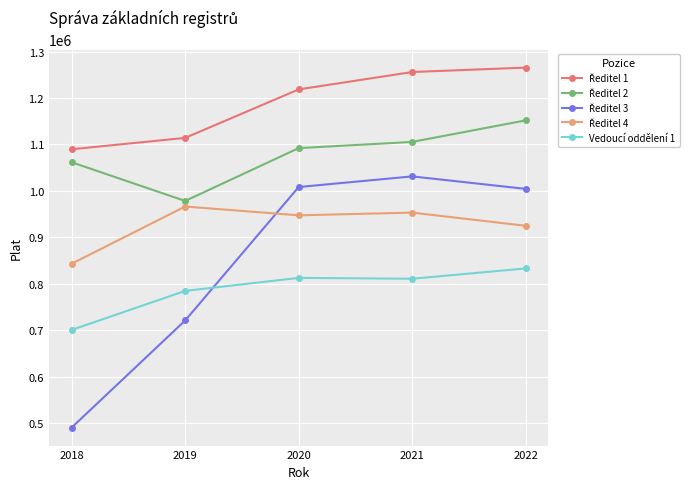

What is the value of the Vedoucí oddělení 1 point at the 2nd from the left?

784756